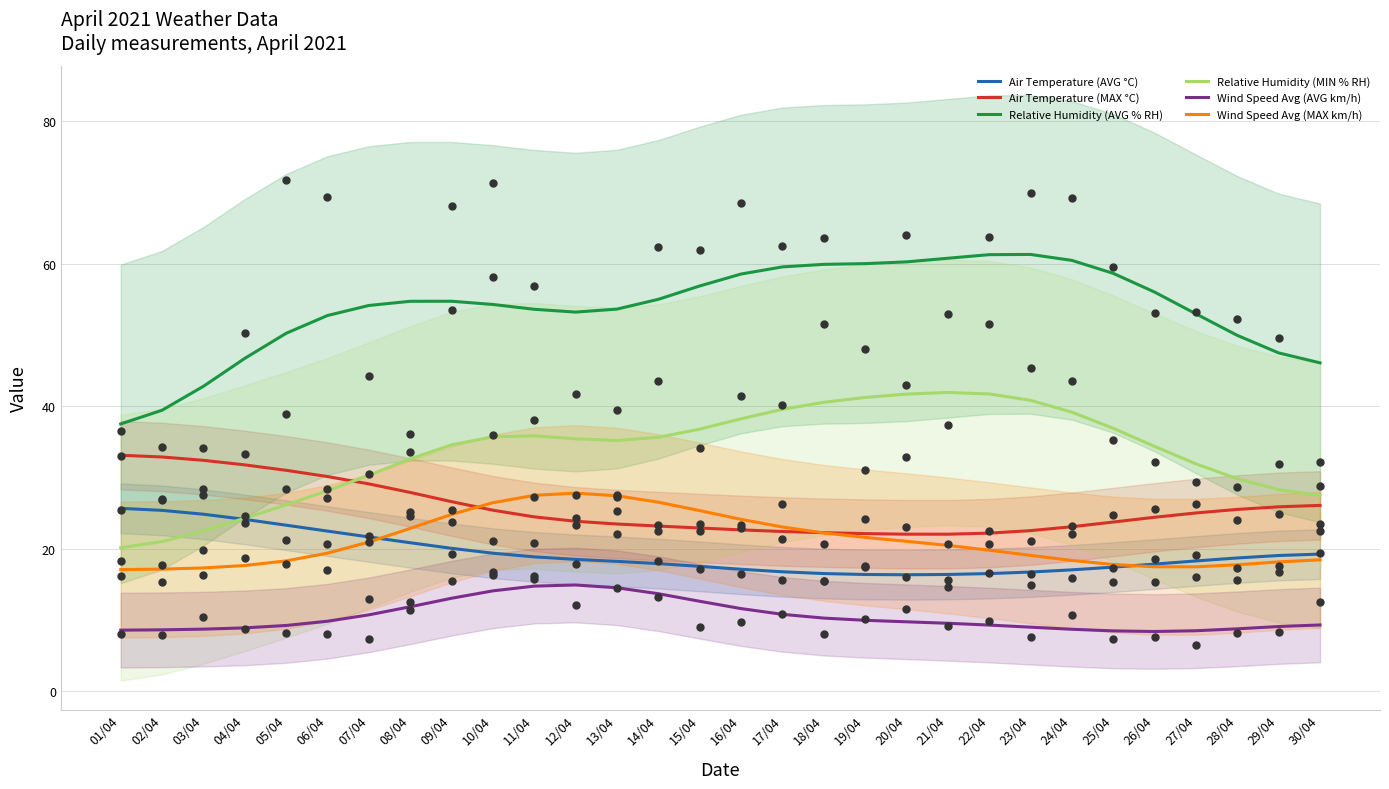

At which category is the sum across all series the highest?

10/04